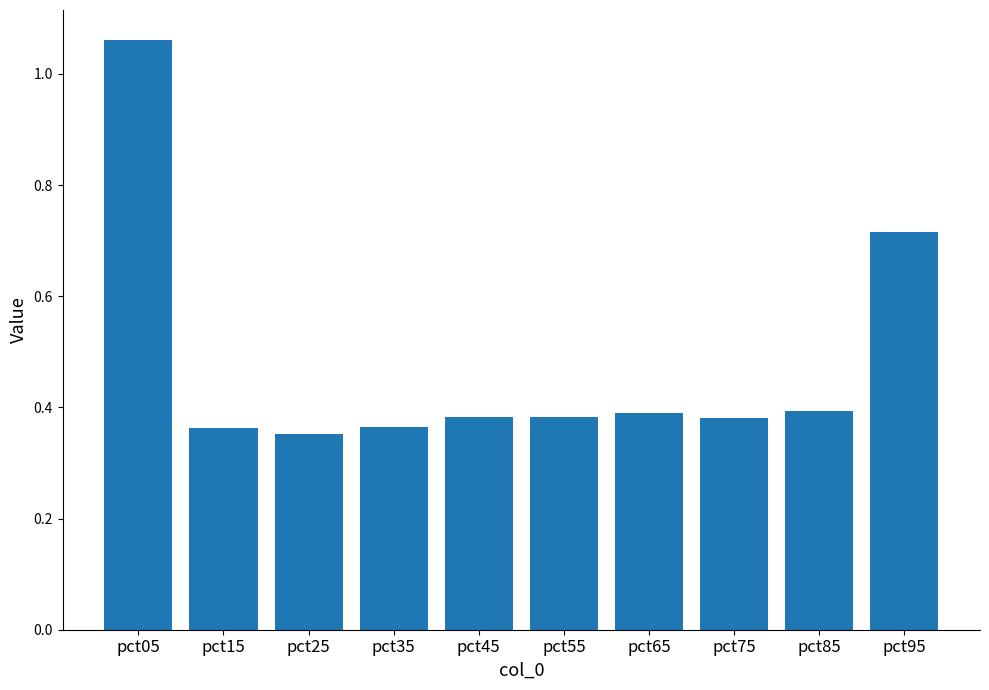

Is it true that the value at pct75 is 0.1?

False